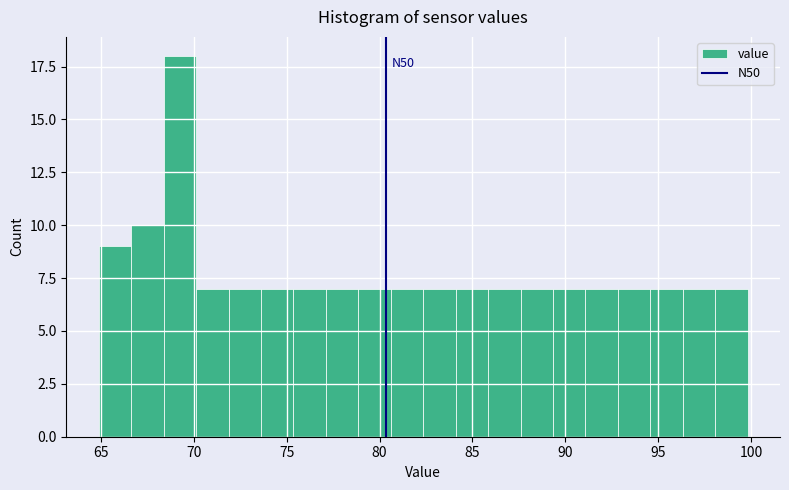

Around what value on the x-axis is the tallest bar? Give the approximate position of its centre, as read against the axis.

69.5